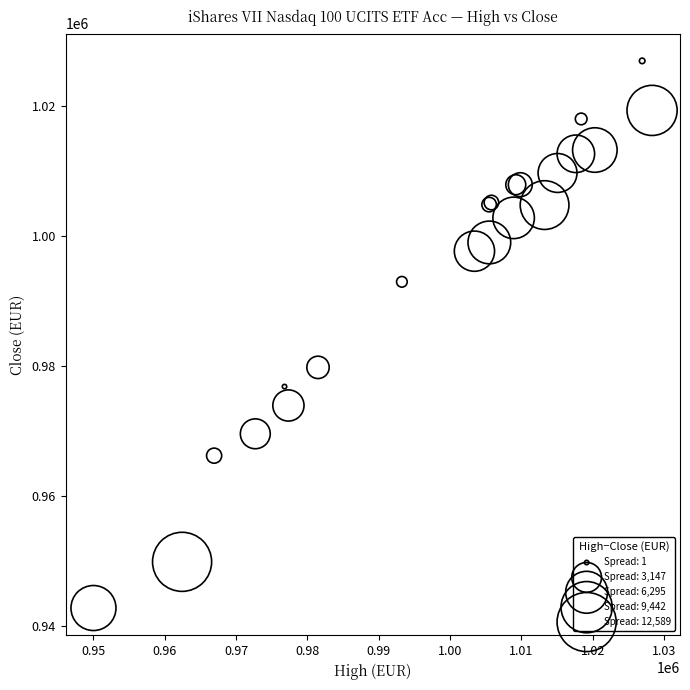

What Y value in the scatter plot is closest to 984812?

979752